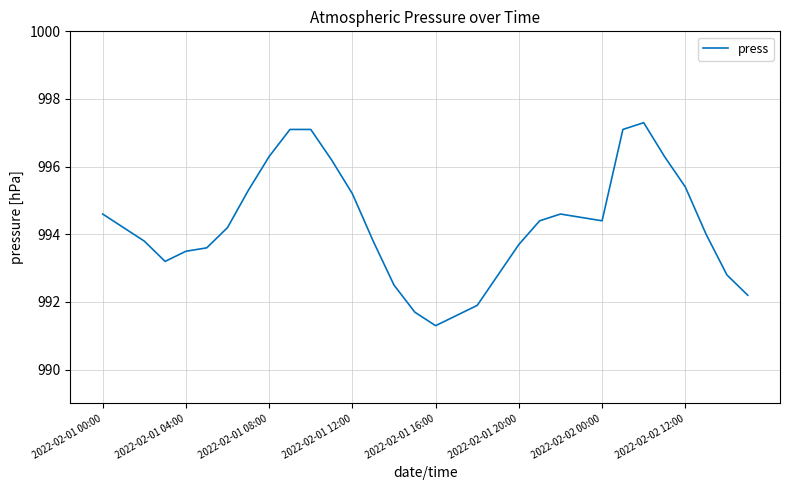

What is the maximum value shown in the chart?

997.3